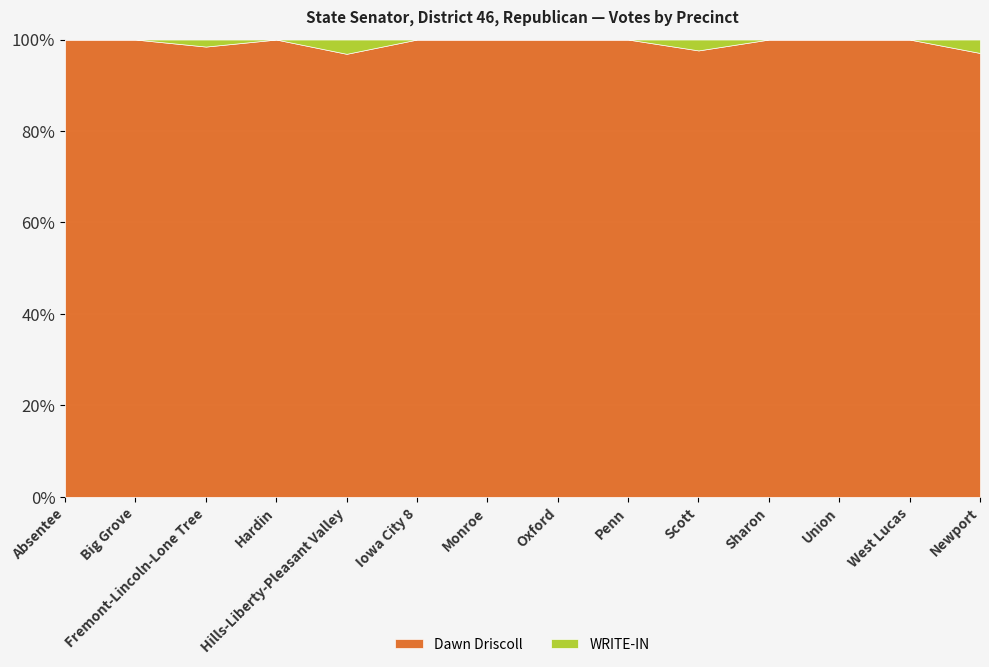

How many interior local peaks does the WRITE-IN series have?

3